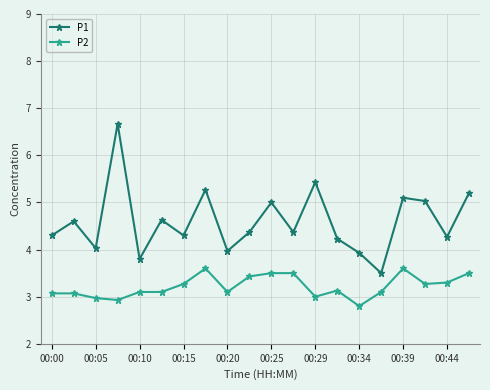

What is the difference between the maximum and second lowest values in the P2 series?

0.7